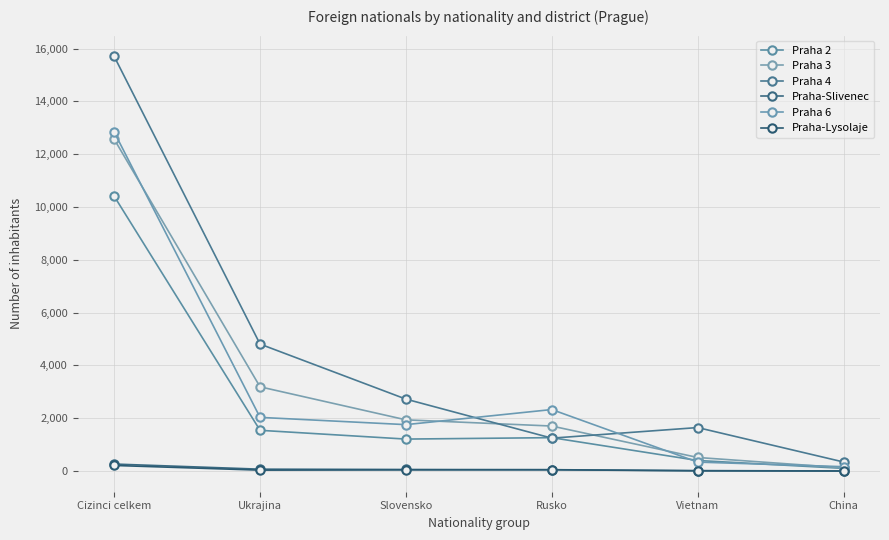

How many series are shown in this chart?

6